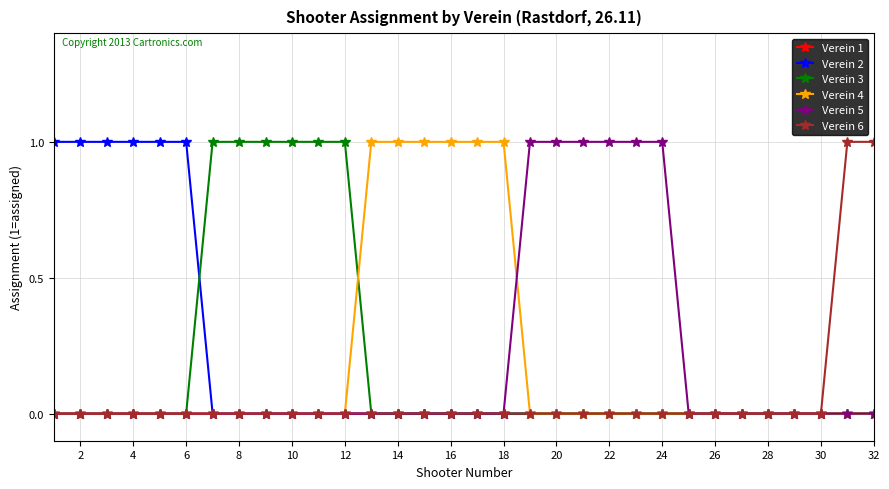

How many lines are shown in the chart?

6